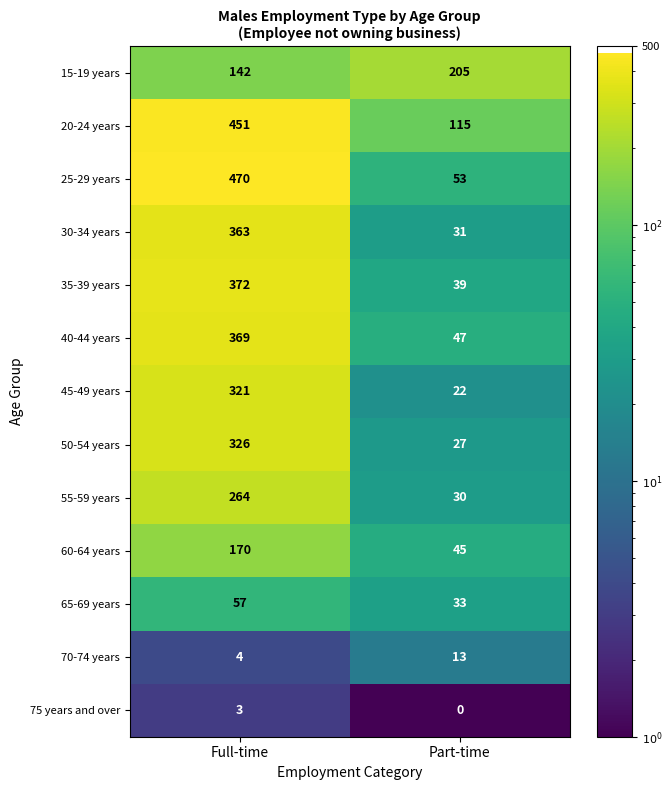

What is the average value of the 45-49 years series?

172